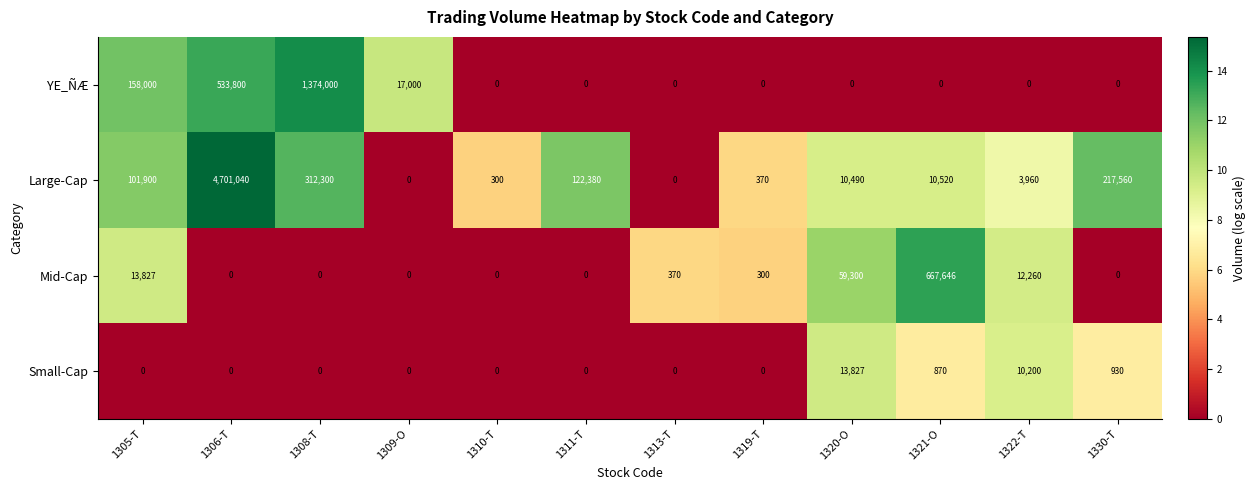

At which label is Small-Cap closest to 6913?

1322-T